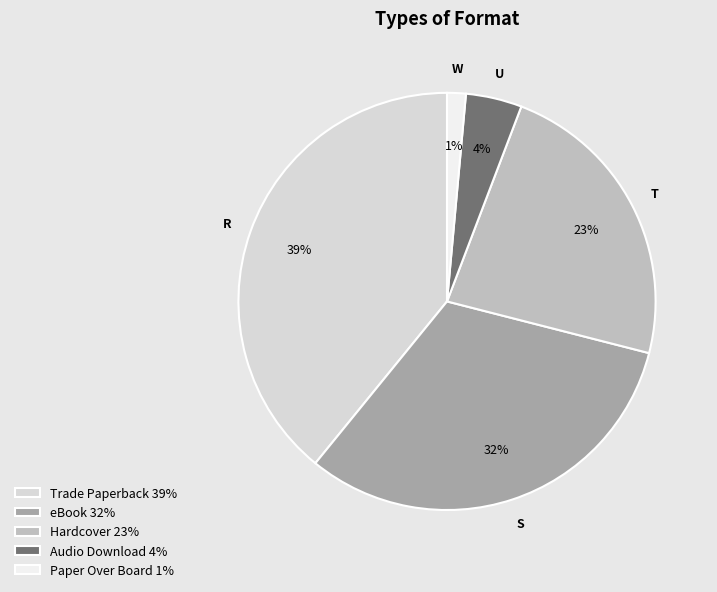

To the nearest percent, what portion does Hardcover represent?

23%